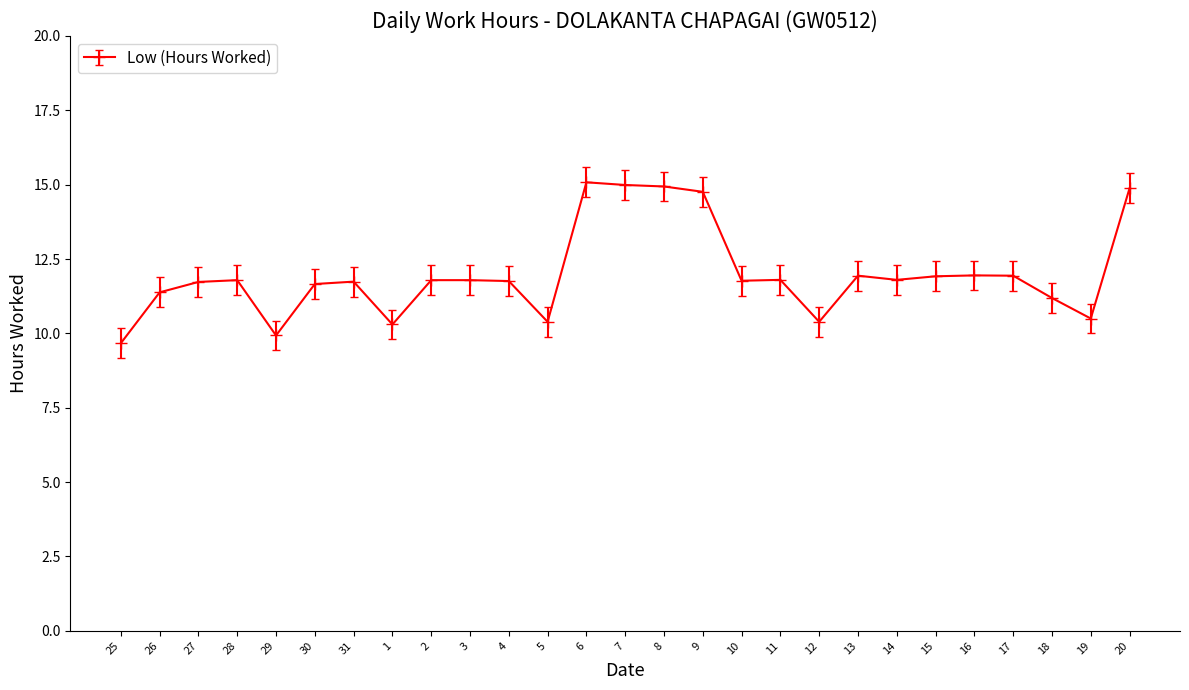

The chart shows a value of 11.7 at 27. True or false?

True